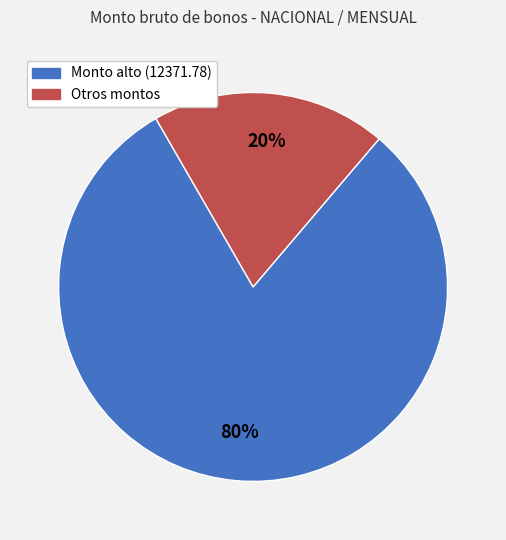

Is there any slice that represents more than half of the pie?

Yes